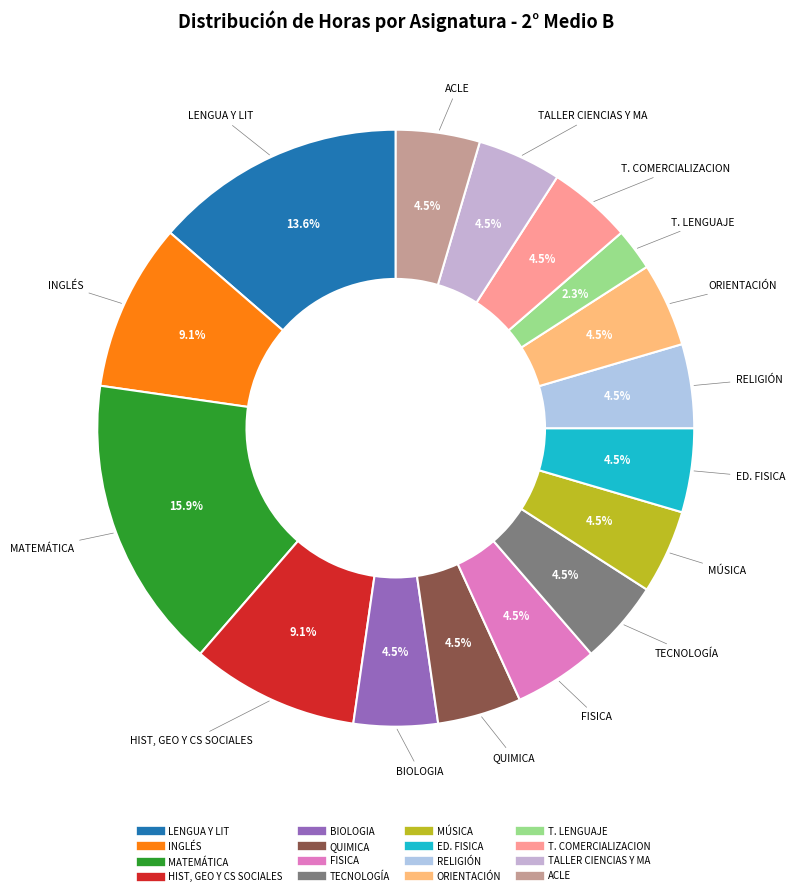

True or false: HIST, GEO Y CS SOCIALES accounts for 9% of the total.

True